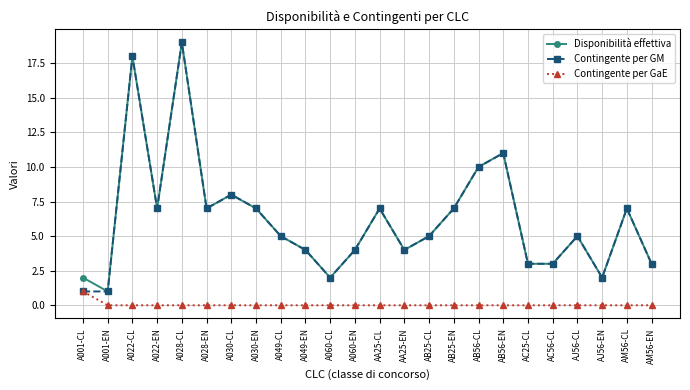

What is the difference between the highest and lowest values at A049-EN?

4